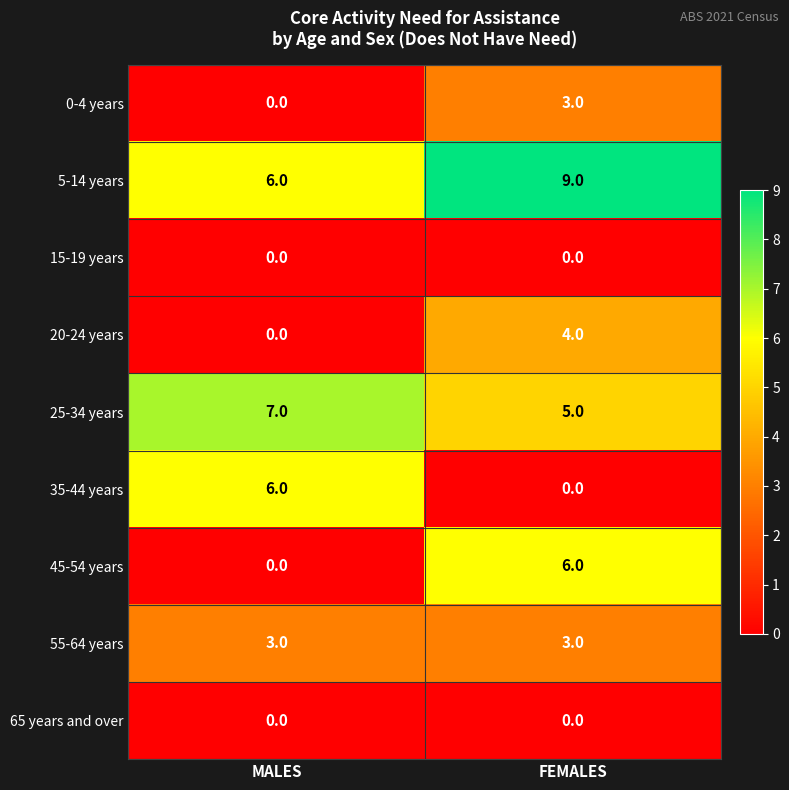

How many series are shown in this chart?

9